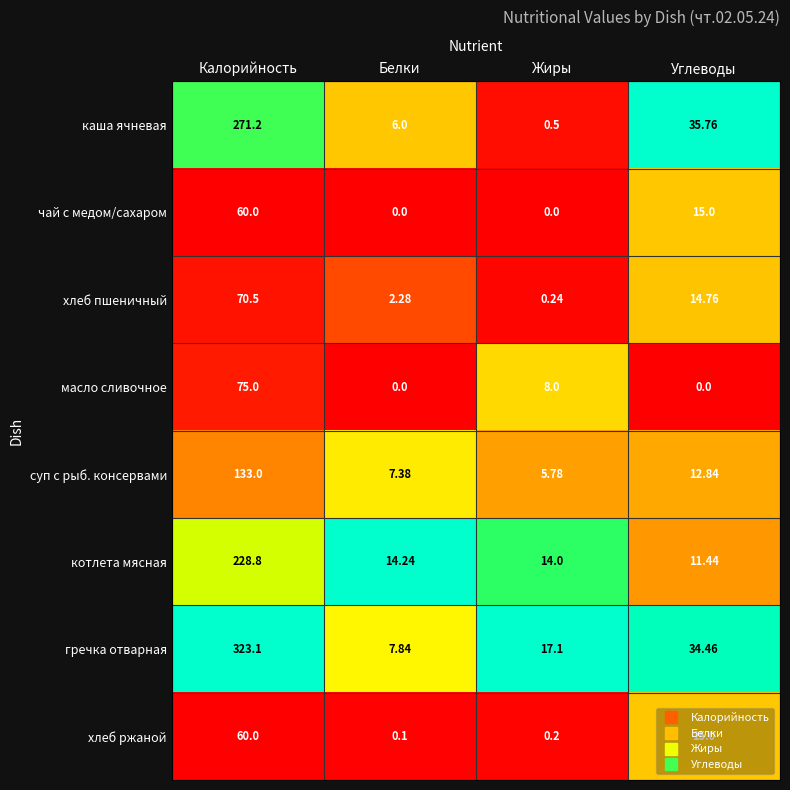

At which category is the sum across all series the highest?

Калорийность